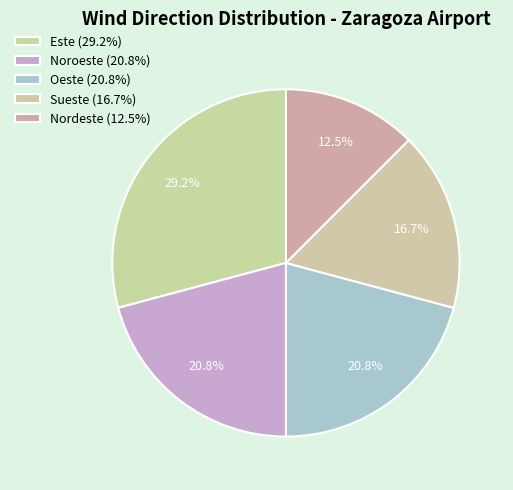

Approximately how many times larger is the value at Sueste compared to Noroeste?

0.8